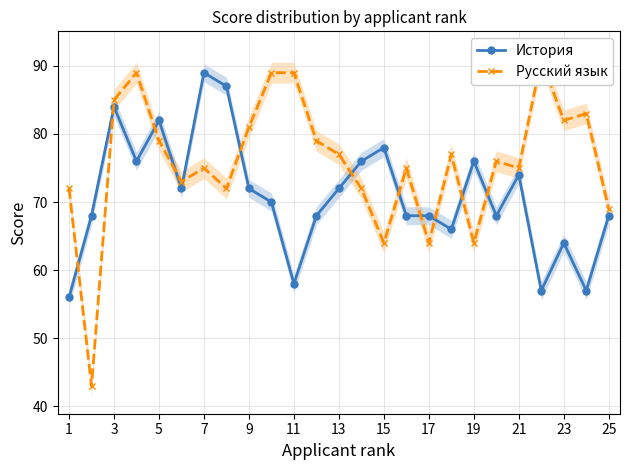

What is the maximum value for История?

89